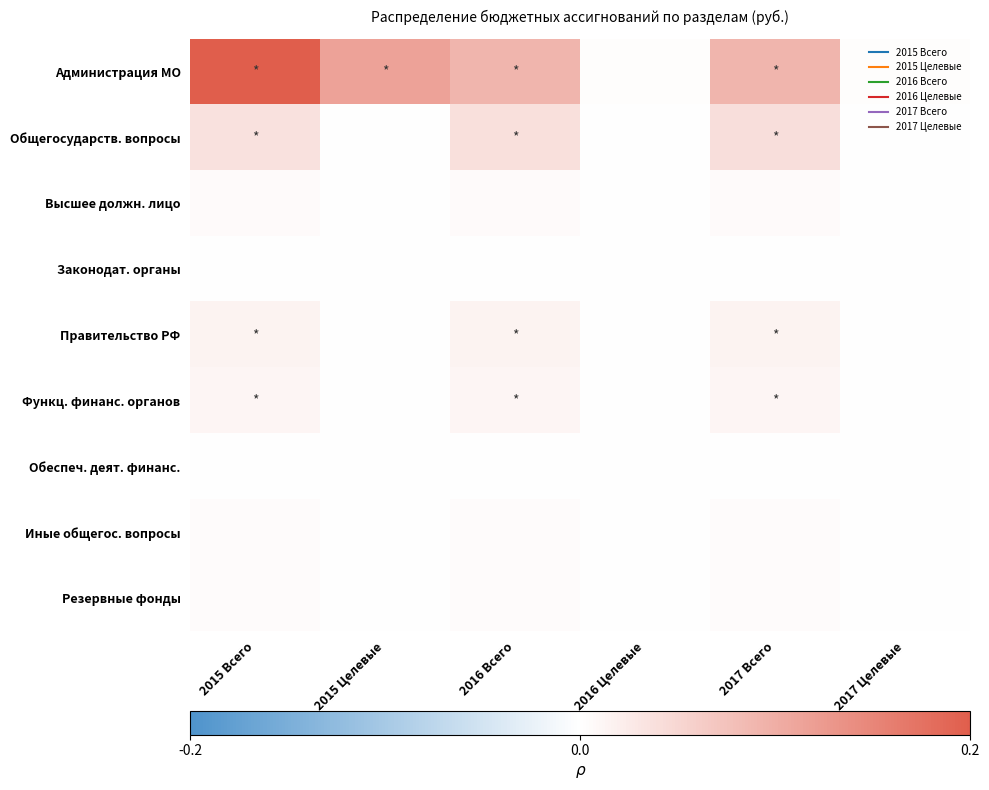

At 2016 Целевые, list the series in order from largest to smallest.

Администрация МО, Общегосударств. вопросы, Высшее должн. лицо, Законодат. органы, Правительство РФ, Функц. финанс. органов, Обеспеч. деят. финанс., Иные общегос. вопросы, Резервные фонды